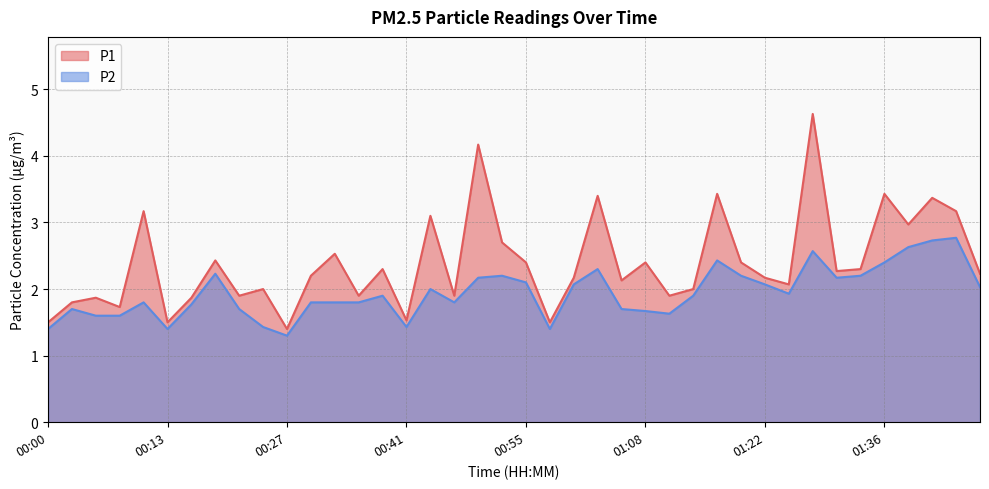

At which category does P2 reach its first local peak?

00:03